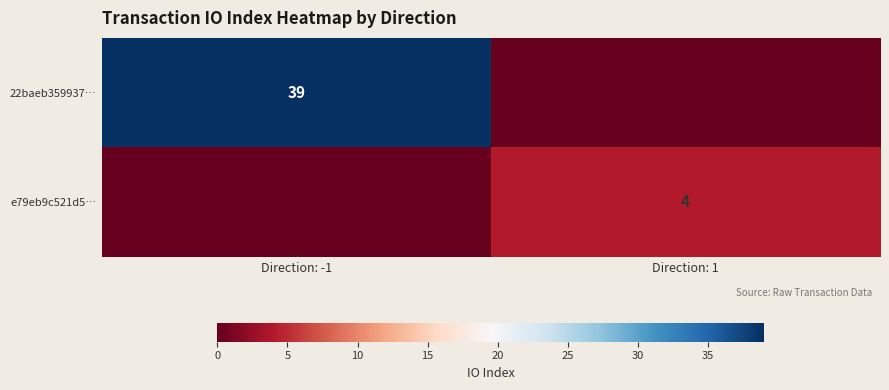

Is it true that 22baeb359937… equals 67 at Direction: -1?

False